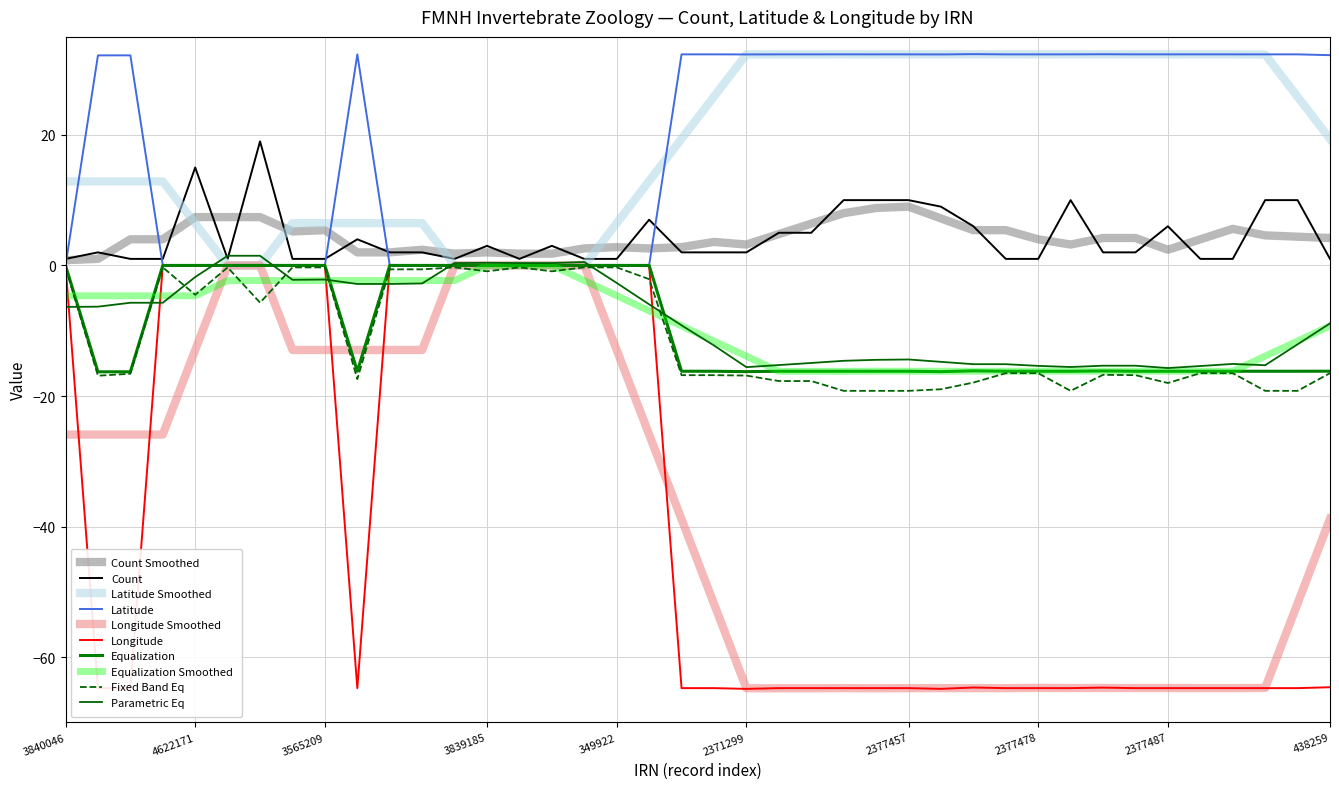

Is this an area chart (filled region under the line)?

No